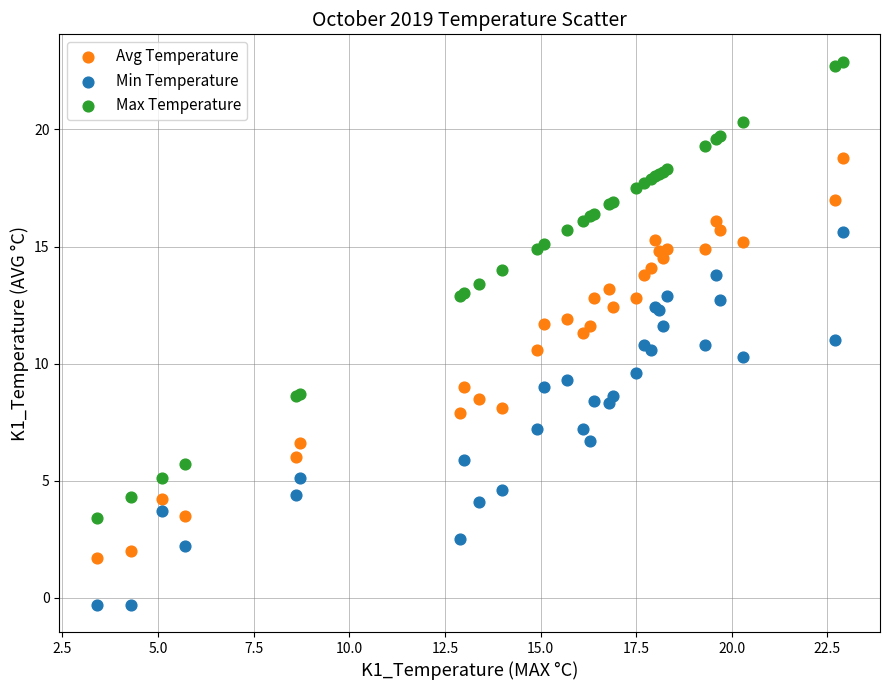

Which series has the largest Y range (max minus min)?

Max Temperature